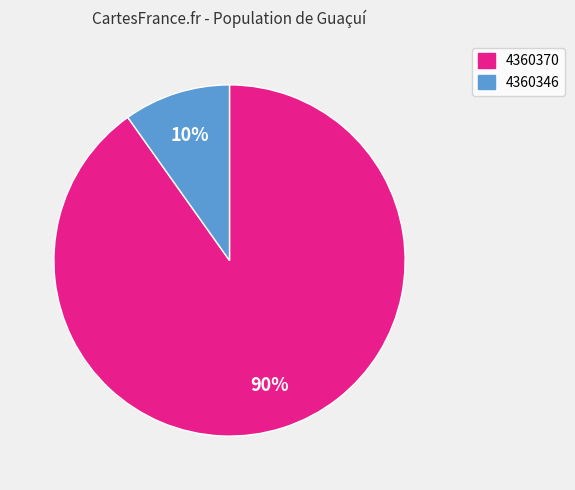

Which category has the smallest portion of the pie?

4360346